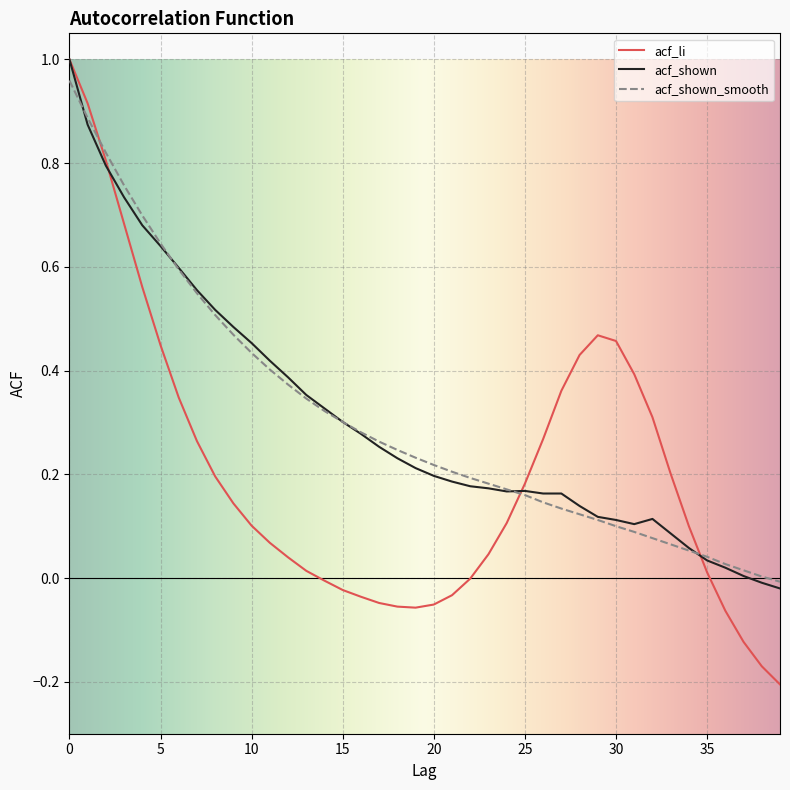

Which category has the lowest value in the acf_shown series?

39